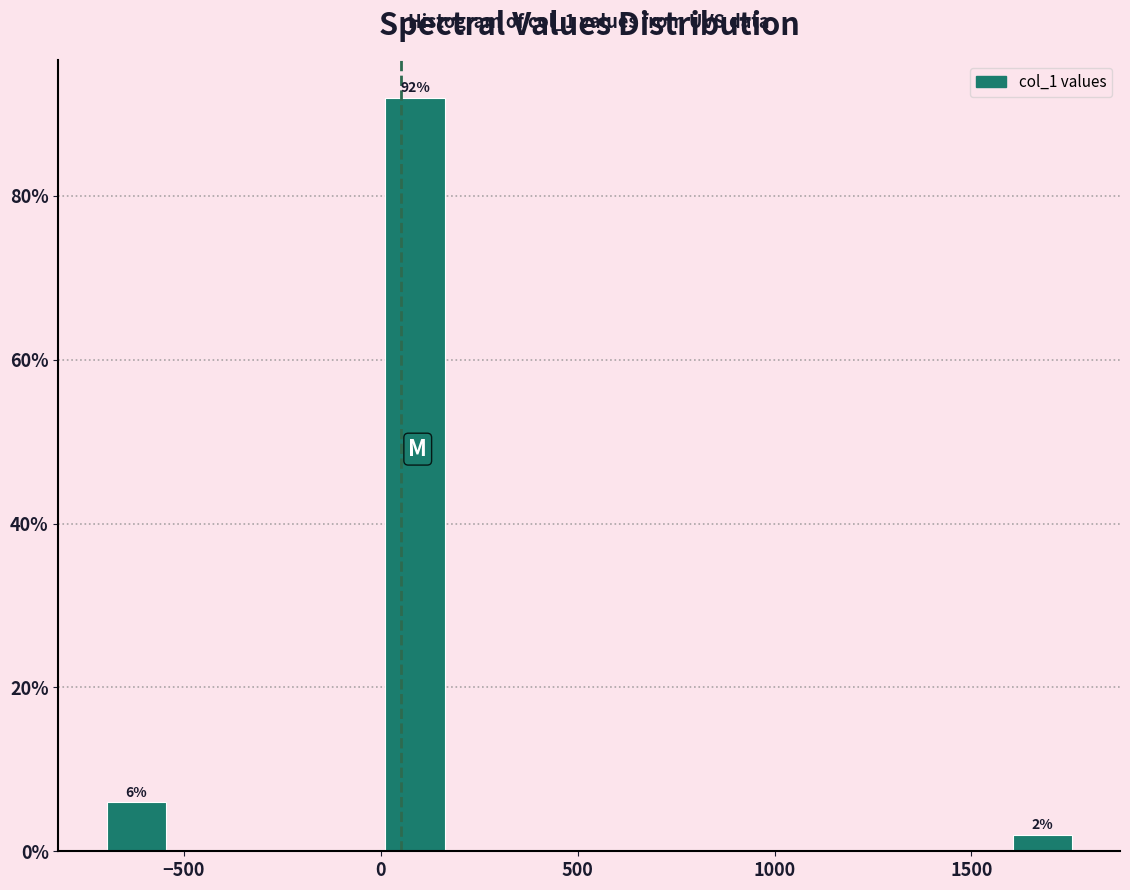

Around what value on the x-axis is the tallest bar? Give the approximate position of its centre, as read against the axis.

100